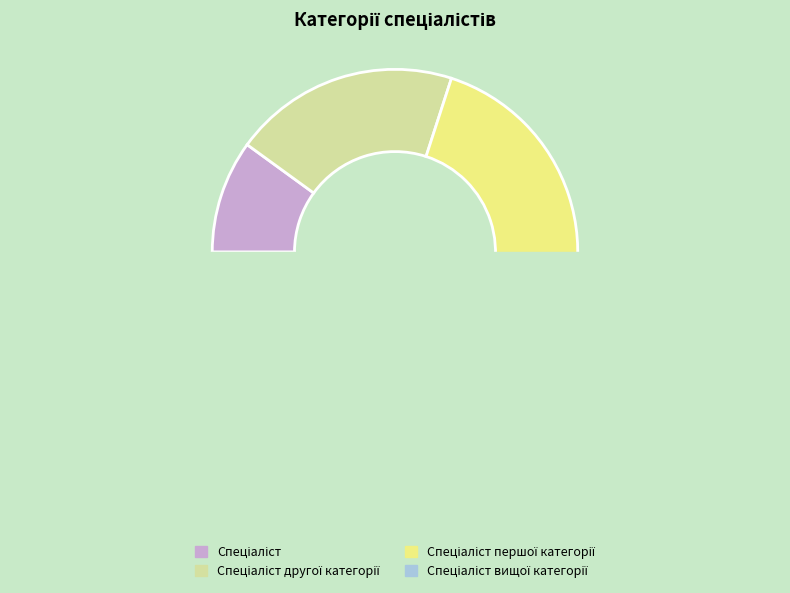

Which category has the smallest portion of the pie?

Спеціаліст